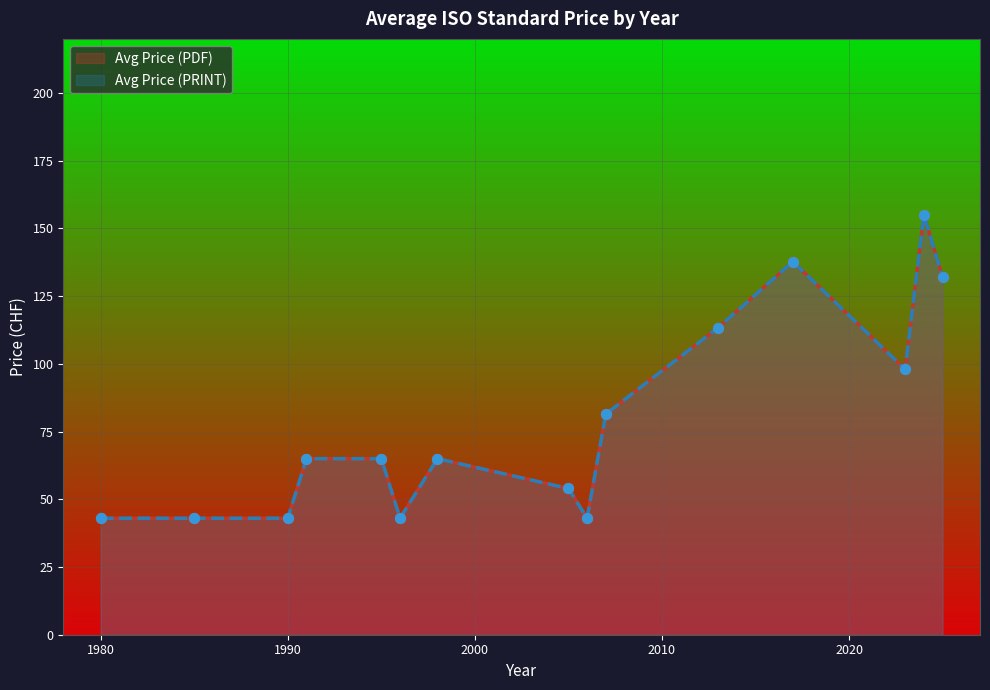

Which series contains the highest Y value?

Avg Price (PDF)